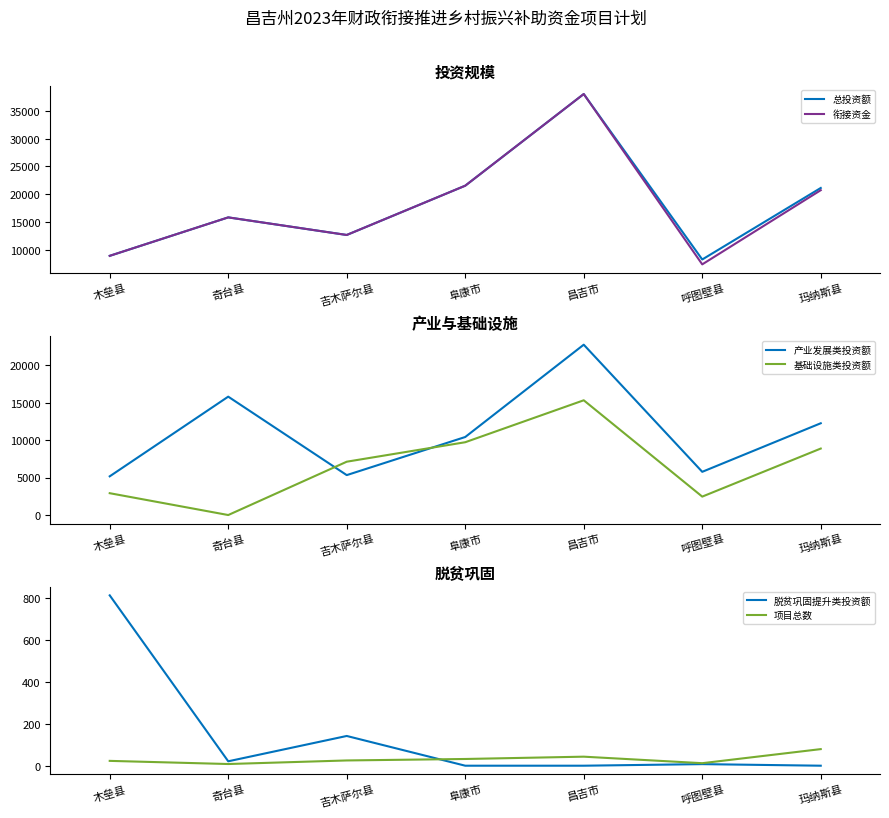

How many values in the 脱贫巩固提升类投资额 series exceed 7?

4